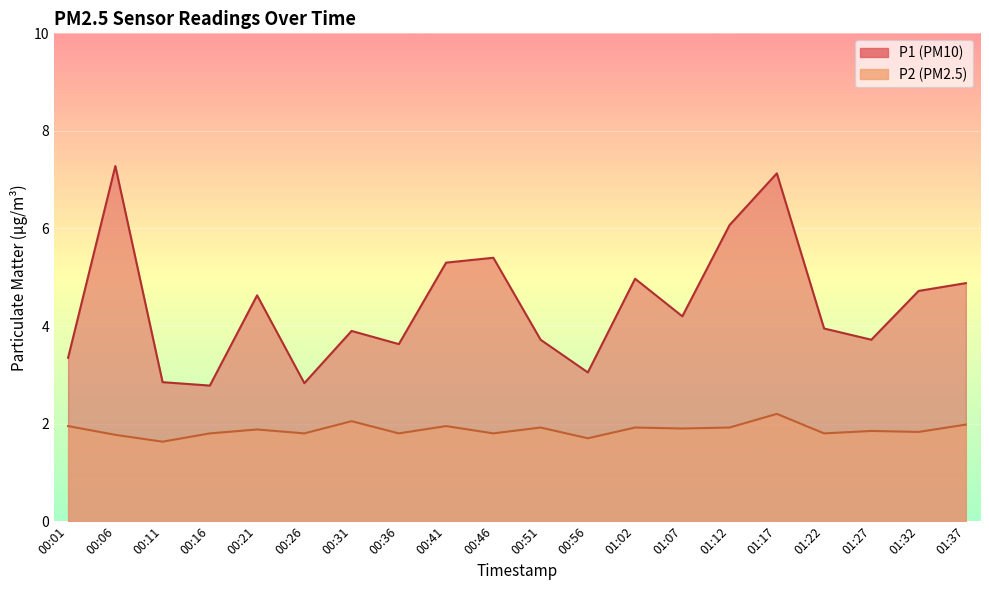

What is the value of the P2 point at the 8th from the left?

1.8